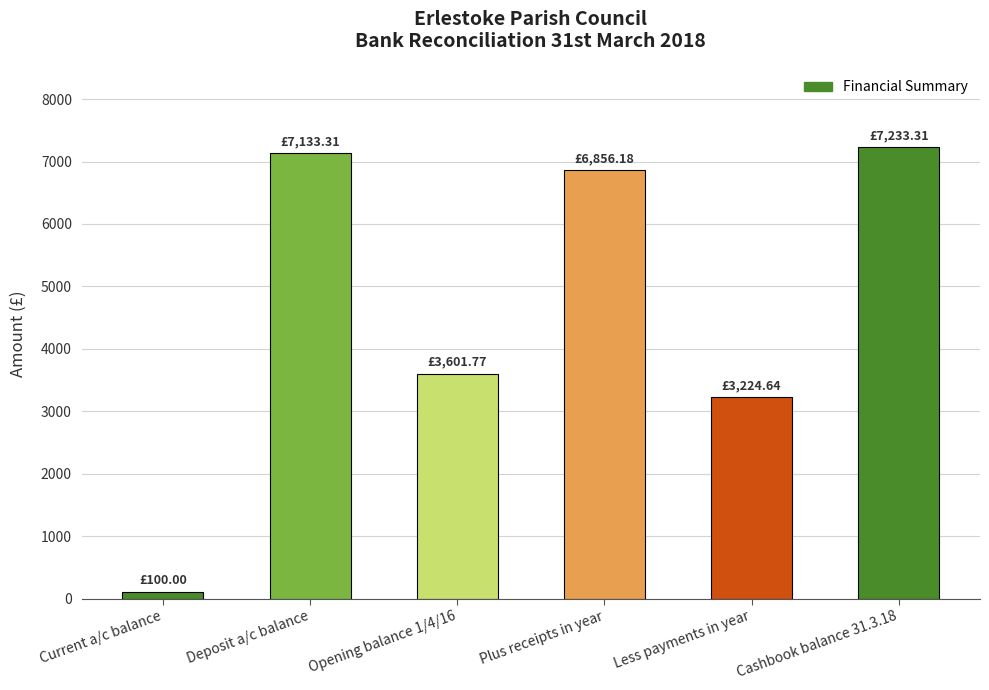

What is the sum of all values?

28149.2